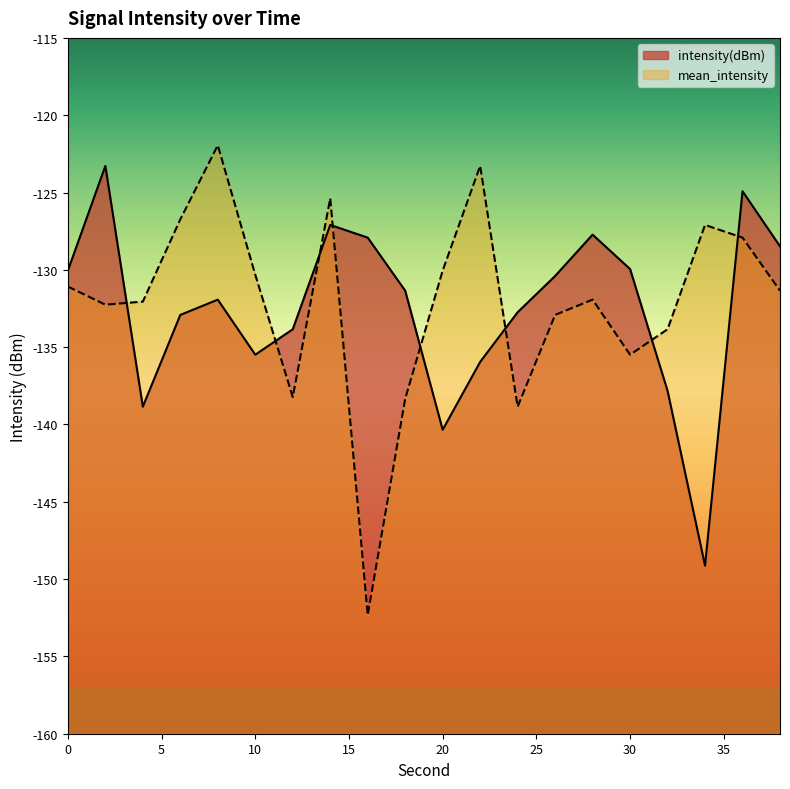

How many data points in mean_intensity are less than -131?

12